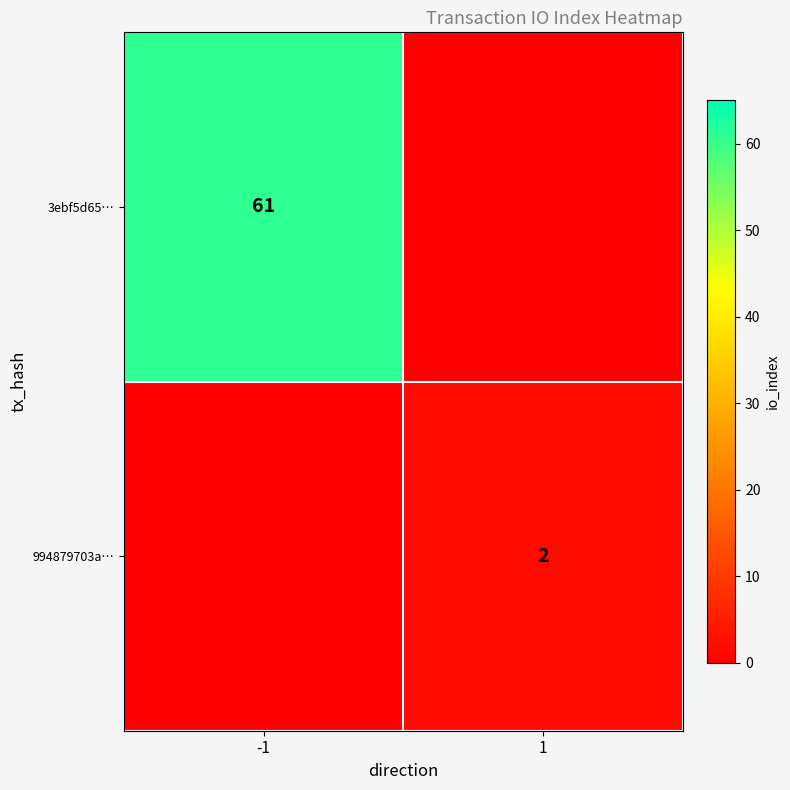

The value of 3ebf5d65… at -1 is 61. True or false?

True